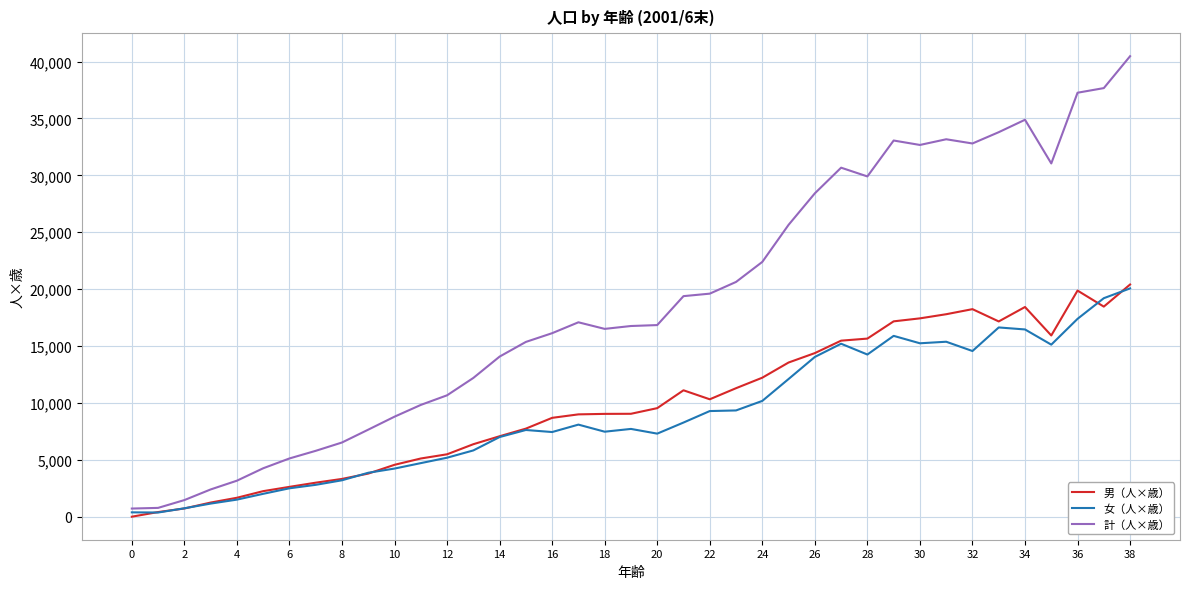

How many lines are shown in the chart?

3